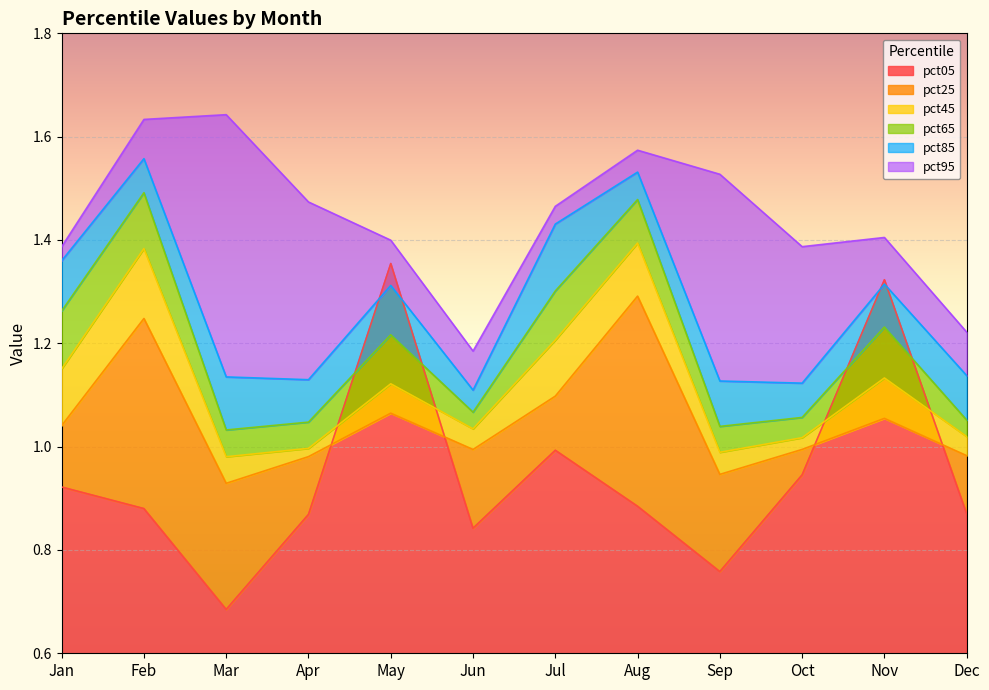

How many interior local peaks does the pct25 series have?

4